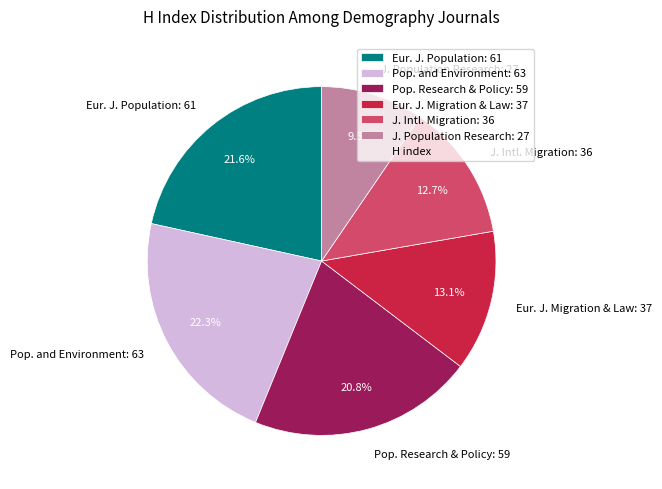

How many slices are in this pie chart?

6